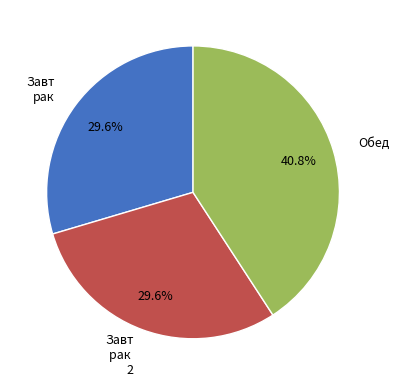

Count the number of slices in the pie.

3